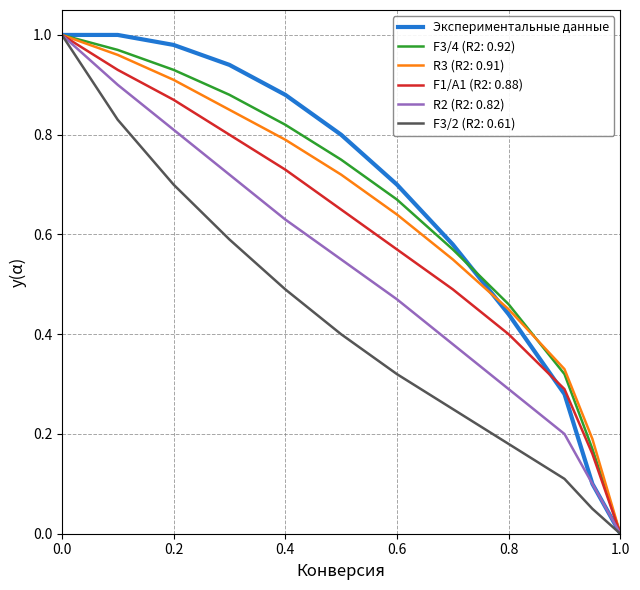

True or false: F3/4 (R2: 0.92) has a value of 1.2 at 0.6.

False